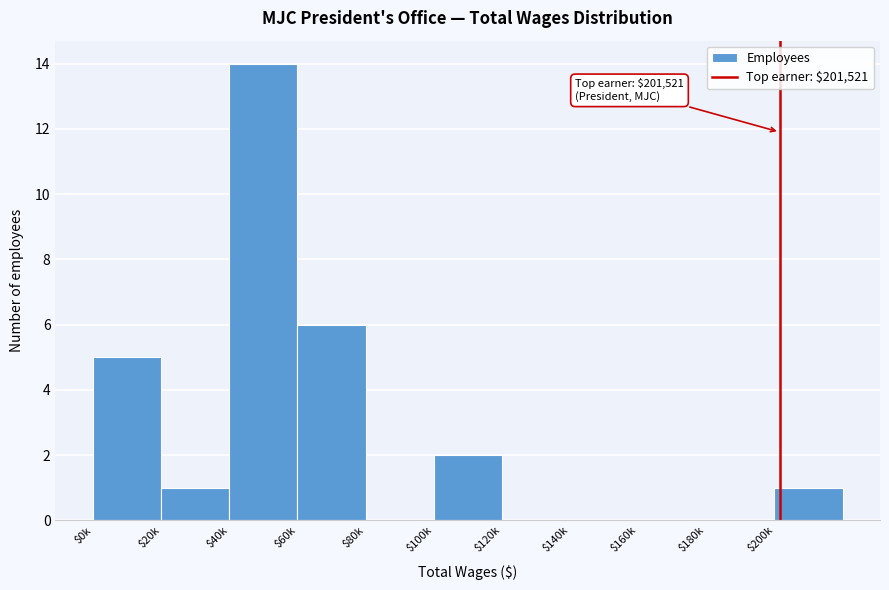

Is it true that the value at $120k is 0?

True